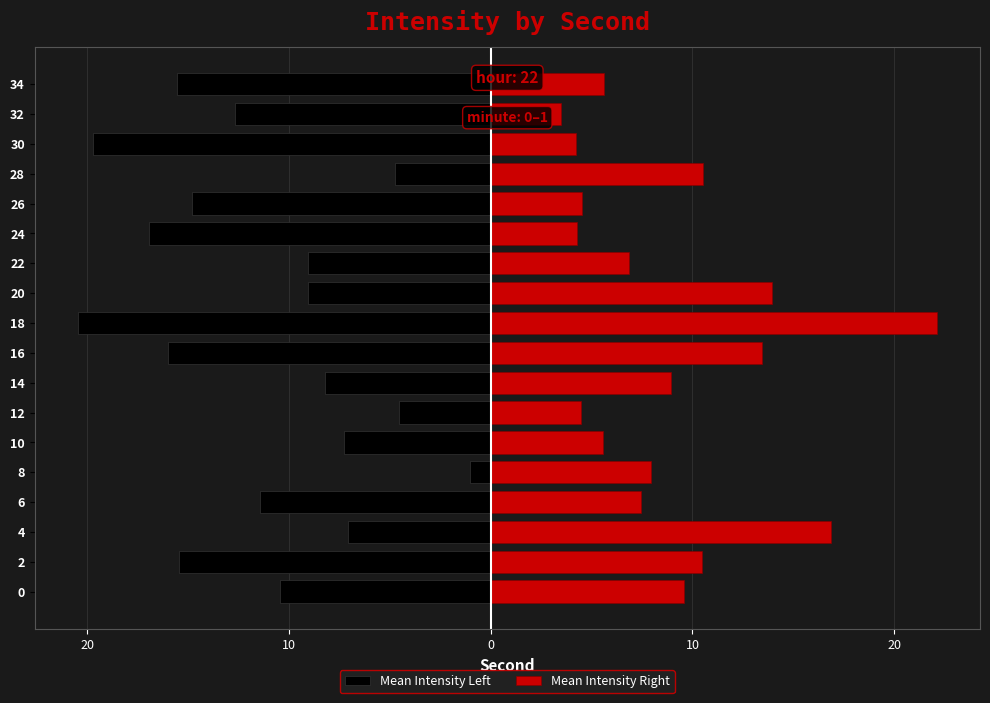

What are all the series names shown in the legend?

Mean Intensity Left, Mean Intensity Right